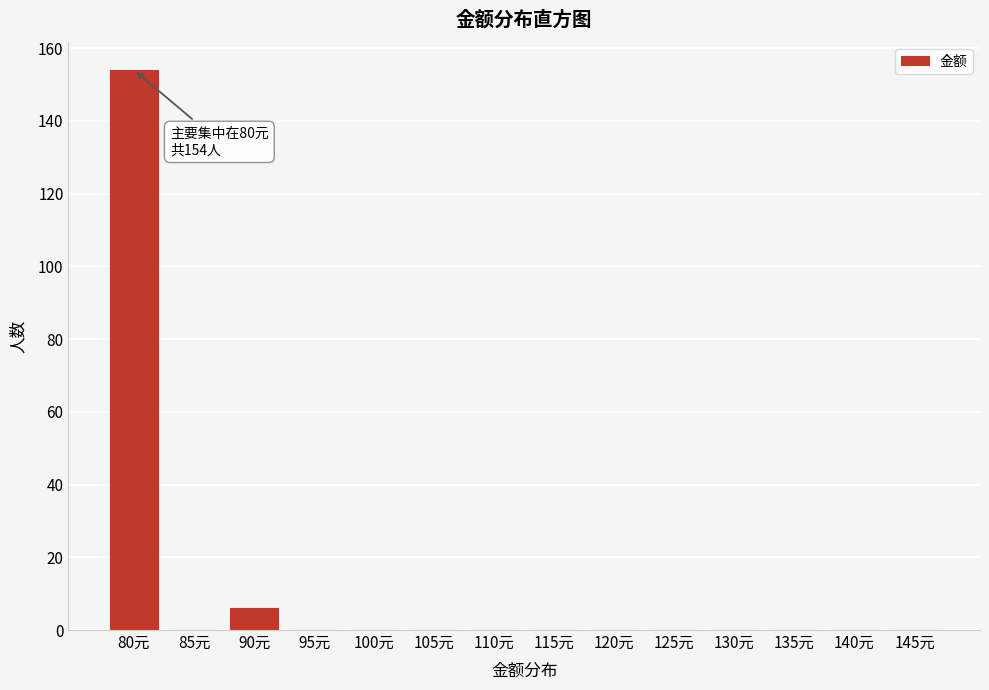

Reading left to right, what are all the values shown in this chart?

80元=154	85元=0	90元=6	95元=0	100元=0	105元=0	110元=0	115元=0	120元=0	125元=0	130元=0	135元=0	140元=0	145元=0